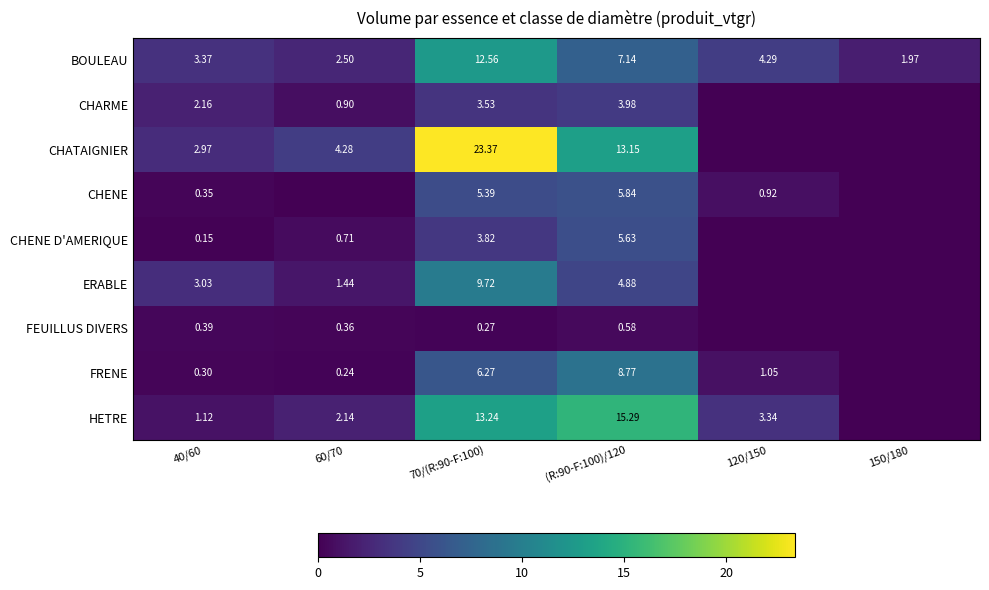

Rank the series at 70/(R:90-F:100) from lowest to highest value.

FEUILLUS DIVERS, CHARME, CHENE D'AMERIQUE, CHENE, FRENE, ERABLE, BOULEAU, HETRE, CHATAIGNIER